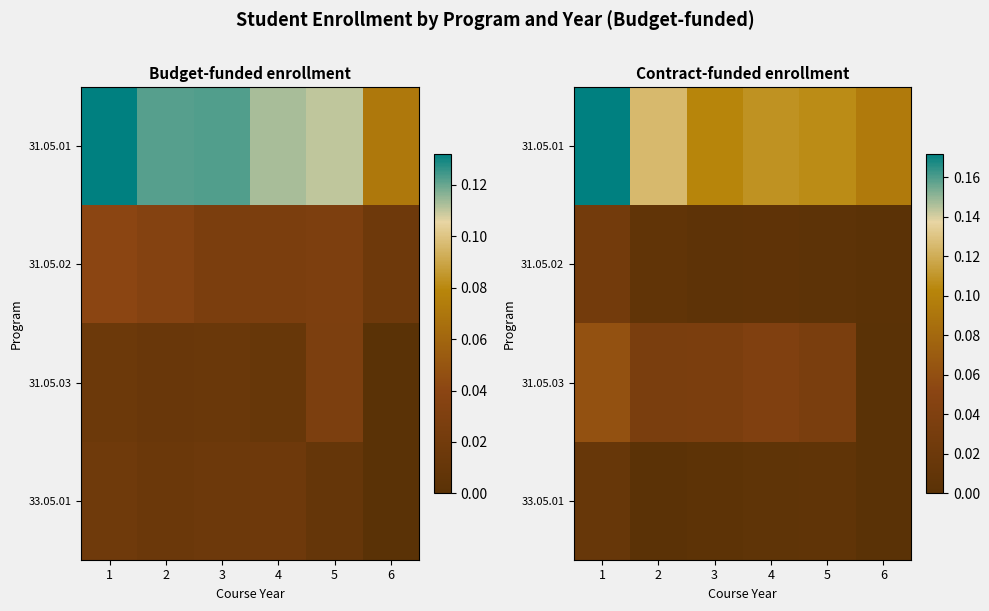

Which series has the largest range (max minus min)?

31.05.01